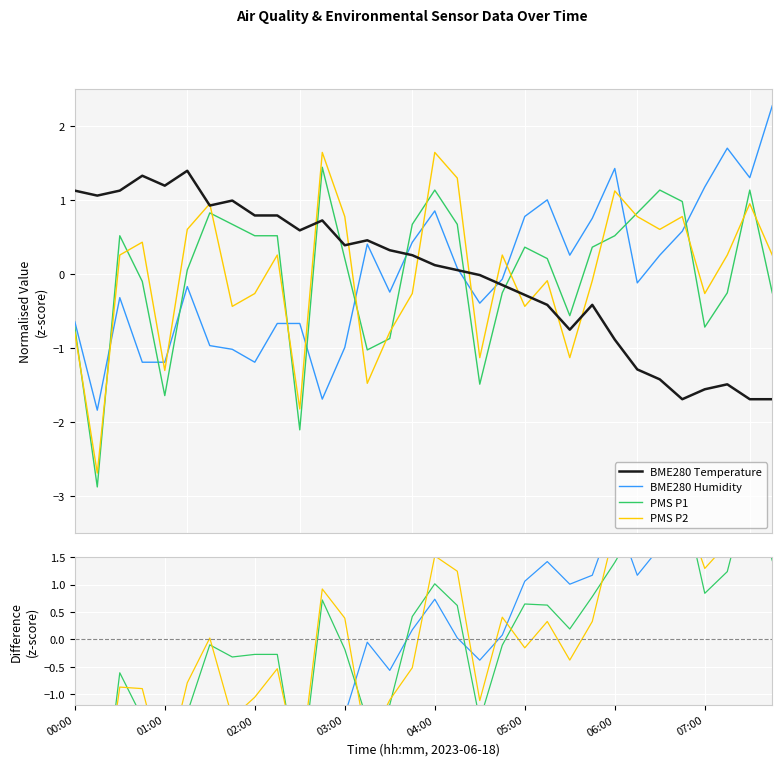

What position from the right is 15?

17